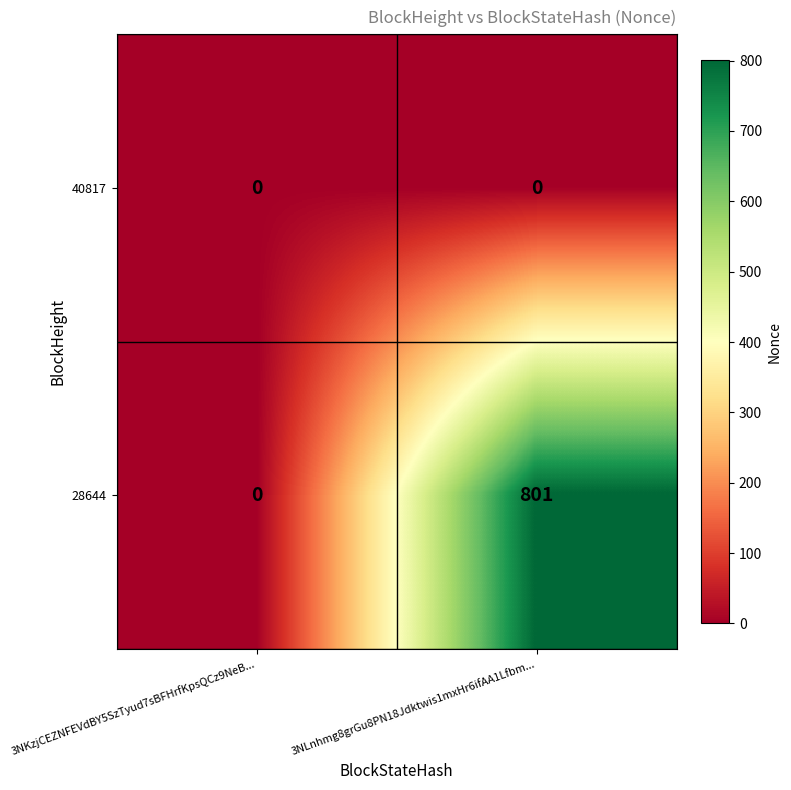

Reading right to left, list all the values displayed in this chart.

40817: 3NLnhmg8grGu8PN18Jdktwis1mxHr6ifAA1Lfbm...=0	3NKzjCEZNFEVdBY5SzTyud7sBFHrfKpsQCz9NeB...=0
28644: 3NLnhmg8grGu8PN18Jdktwis1mxHr6ifAA1Lfbm...=801	3NKzjCEZNFEVdBY5SzTyud7sBFHrfKpsQCz9NeB...=0